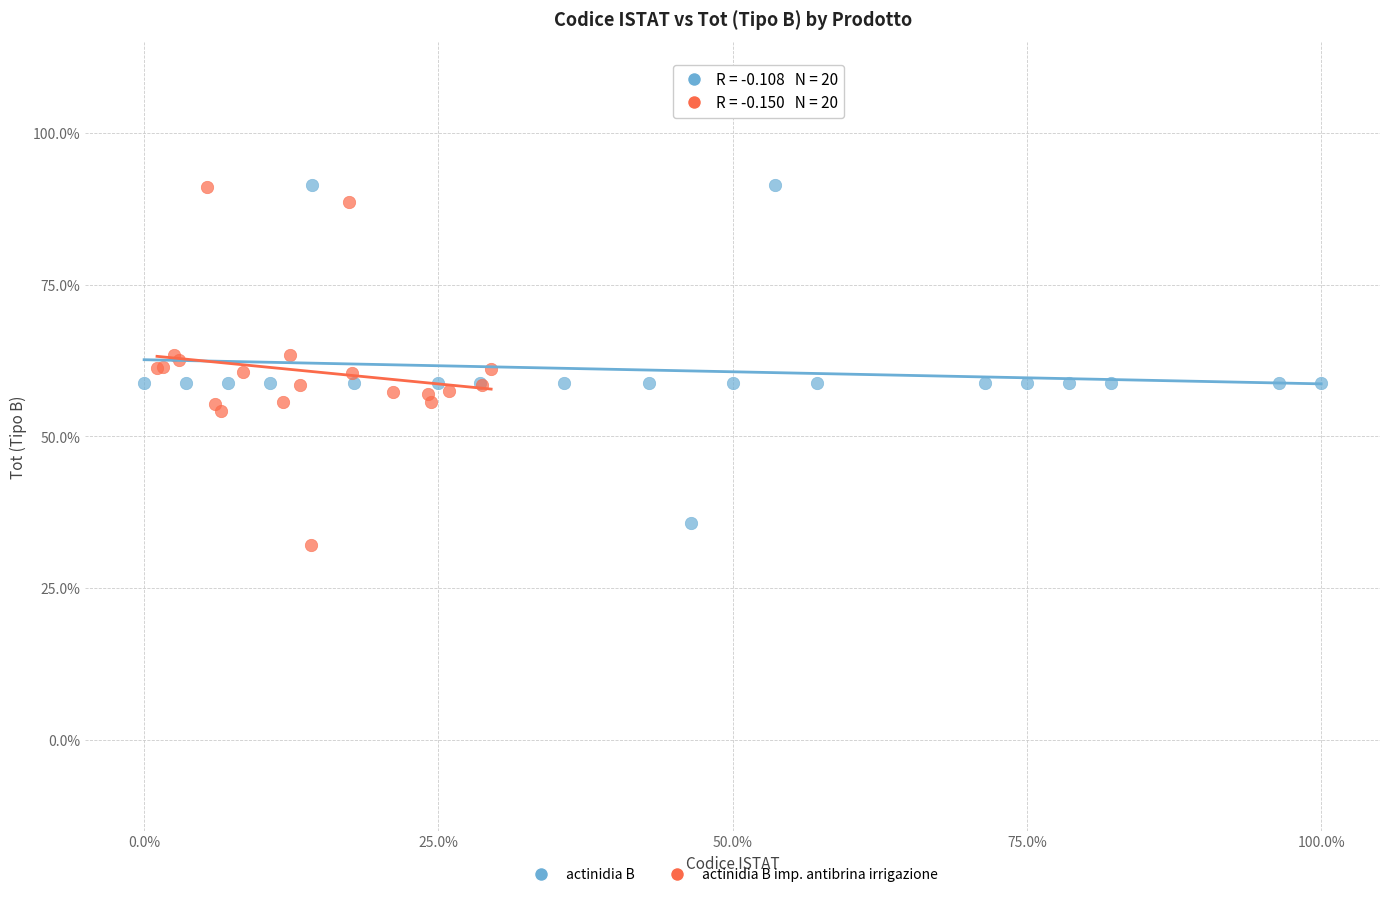

Which series reaches the minimum Y coordinate?

actinidia B imp. antibrina irrigazione